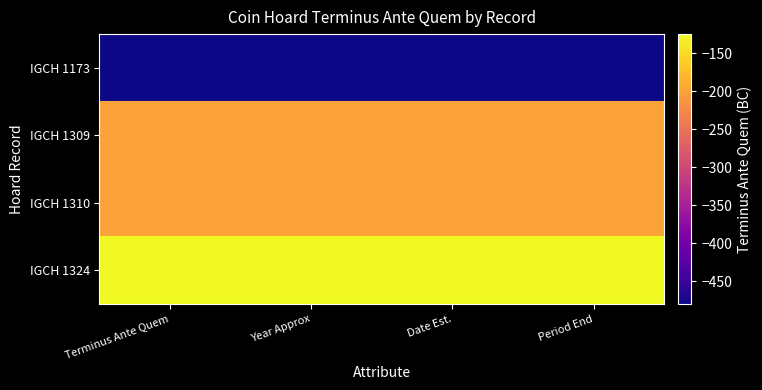

How many data points does each series have?

4